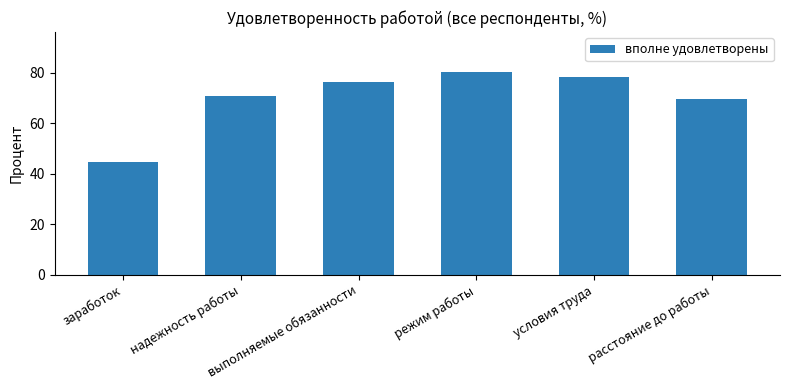

What is the change in value from заработок to условия труда?

+33.8